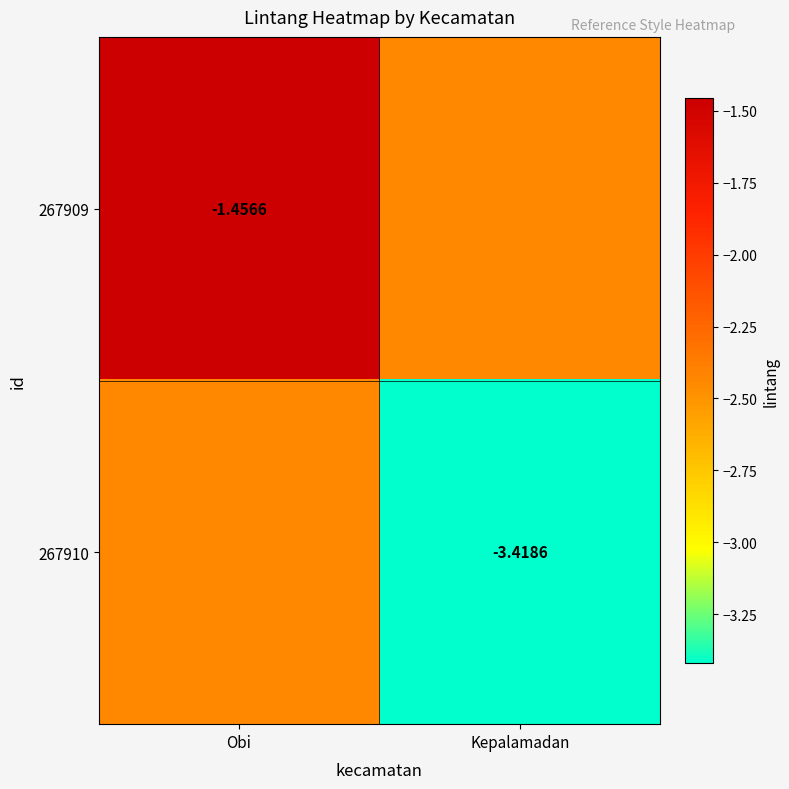

Which series has the widest spread of values?

267909